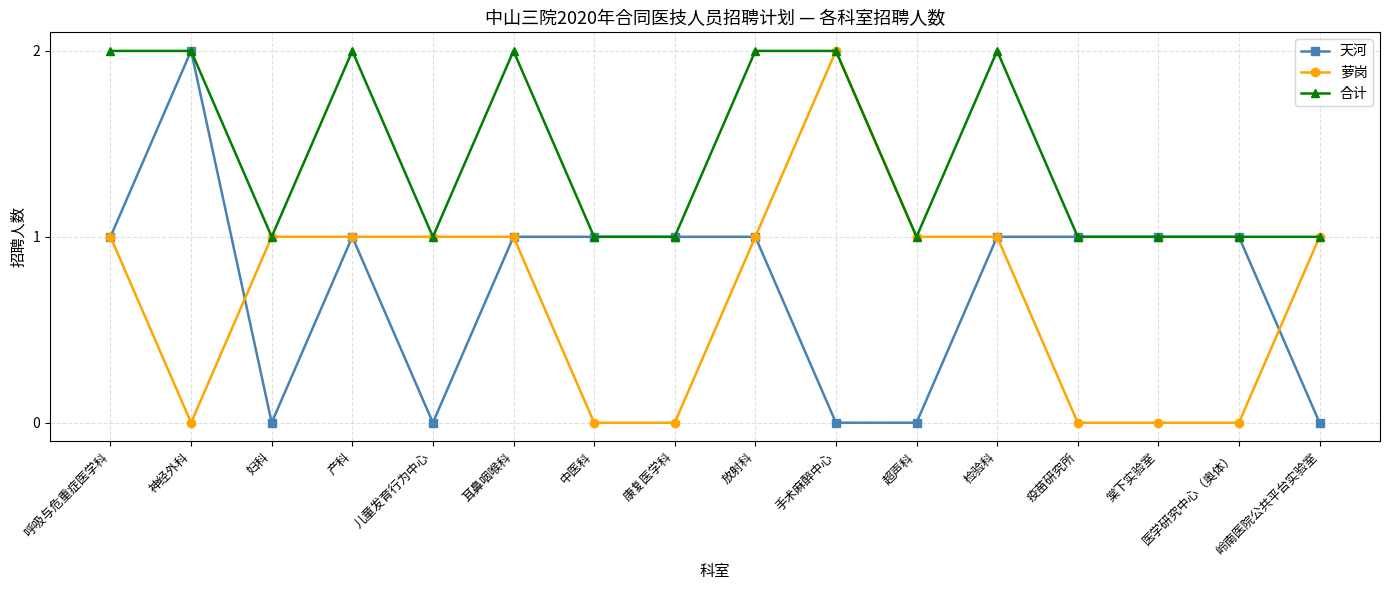

Which series has the largest total across all categories?

合计